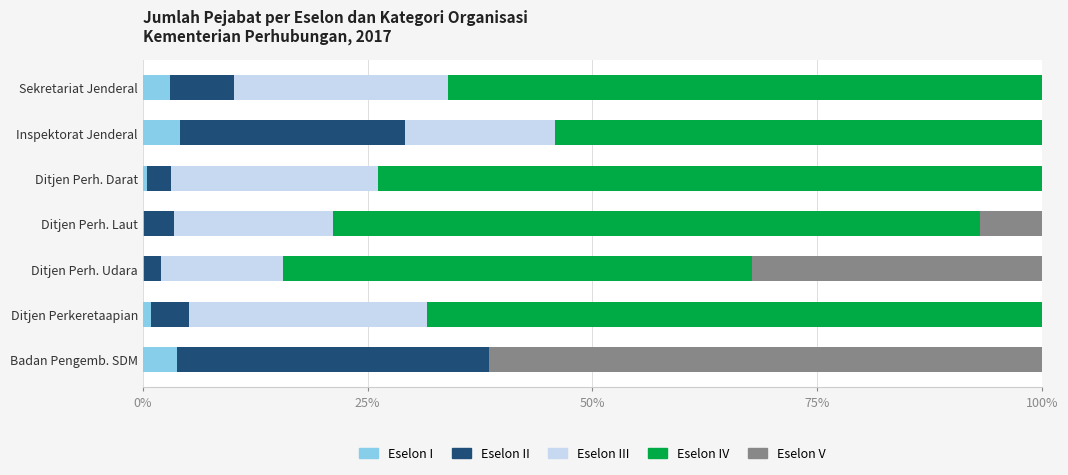

What is the total value across all series at Badan Pengemb. SDM?

100.0